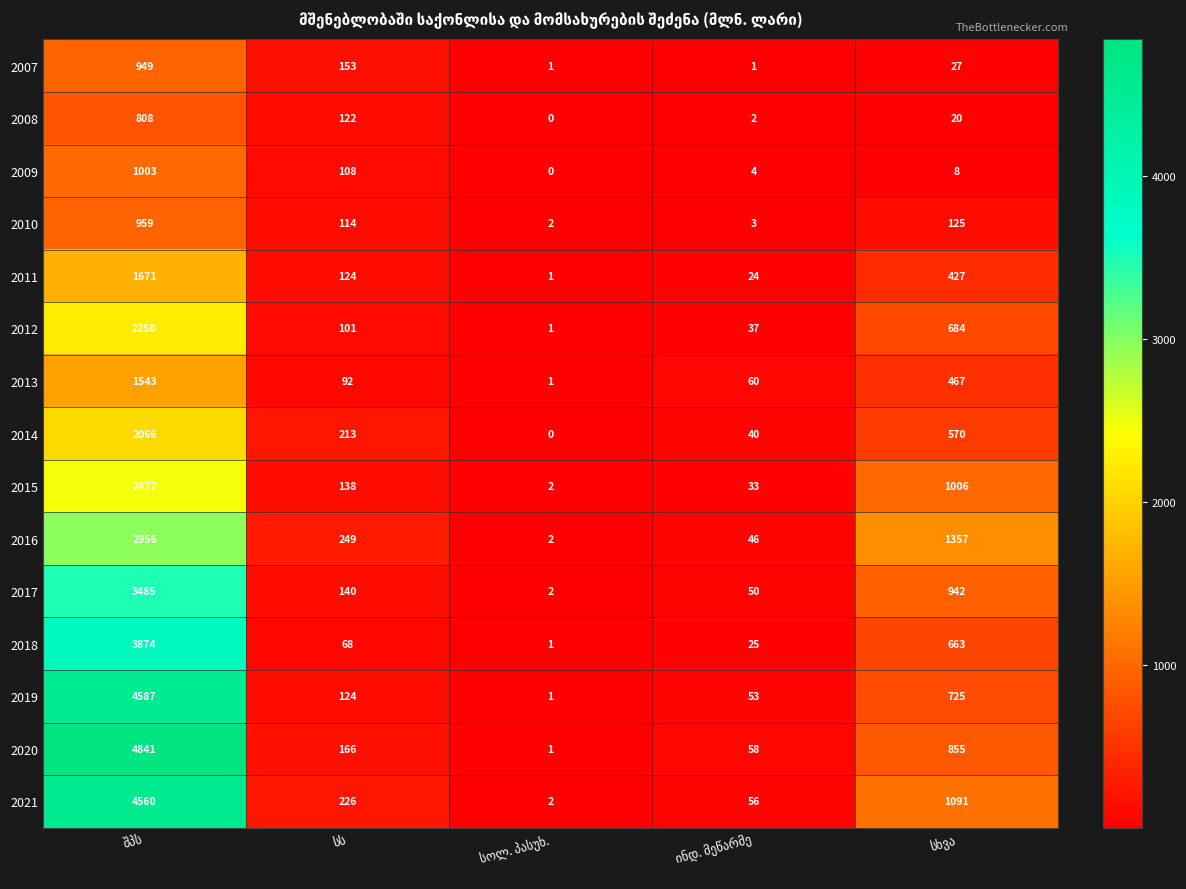

What is the maximum value for 2015?

2477